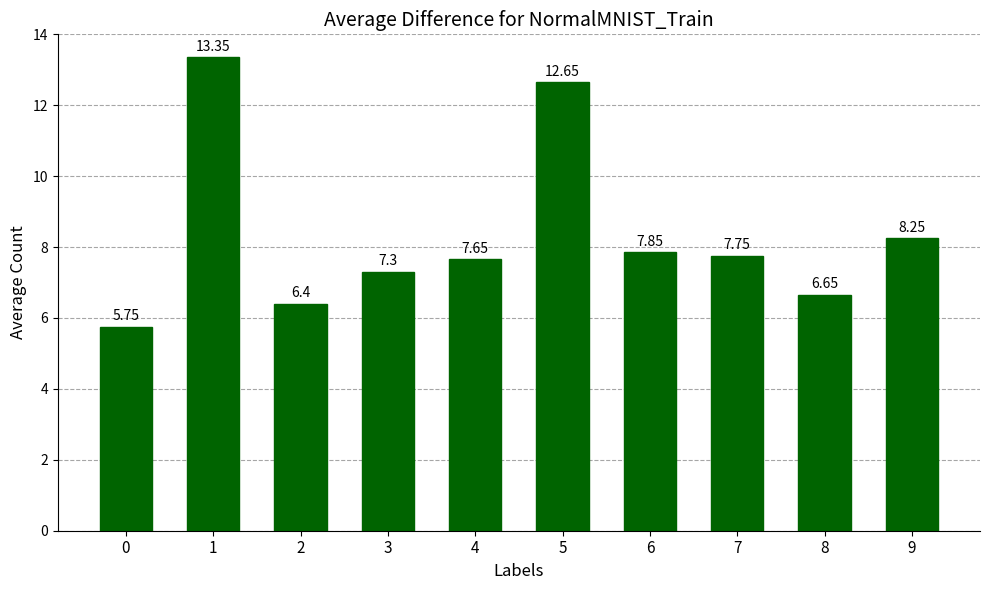

True or false: the data shows 13.3 at 1.

True